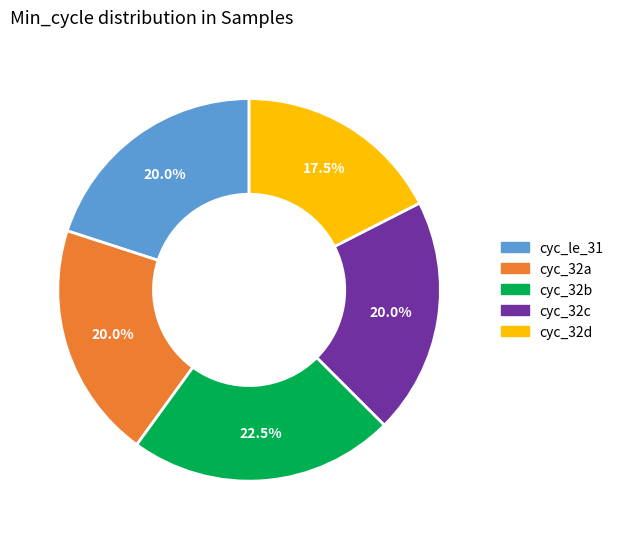

Is there any slice that represents more than half of the pie?

No